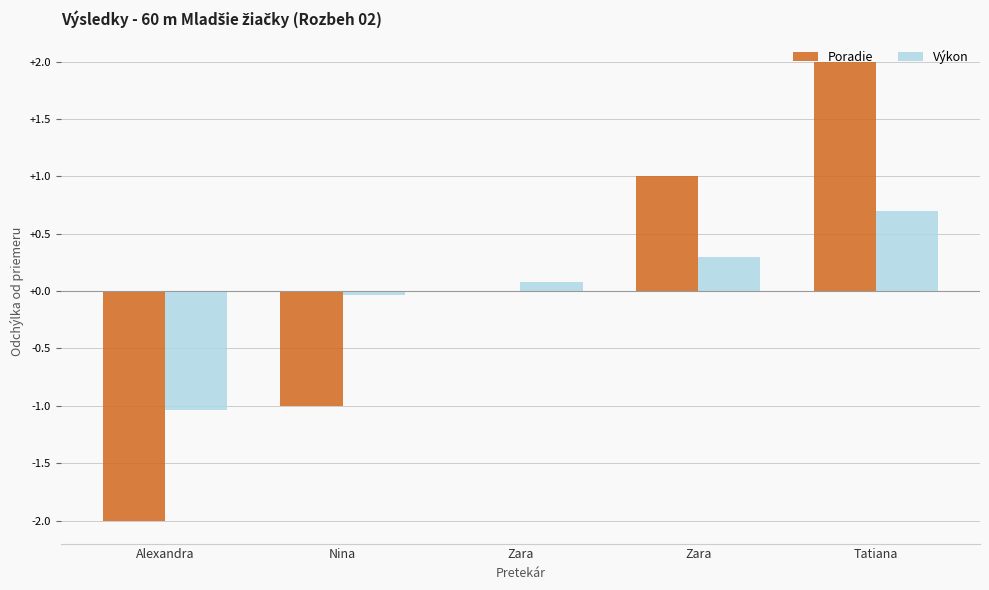

What are all the series names shown in the legend?

Poradie, Výkon